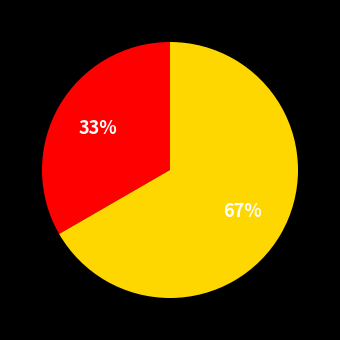

Does any single category account for the majority?

Yes